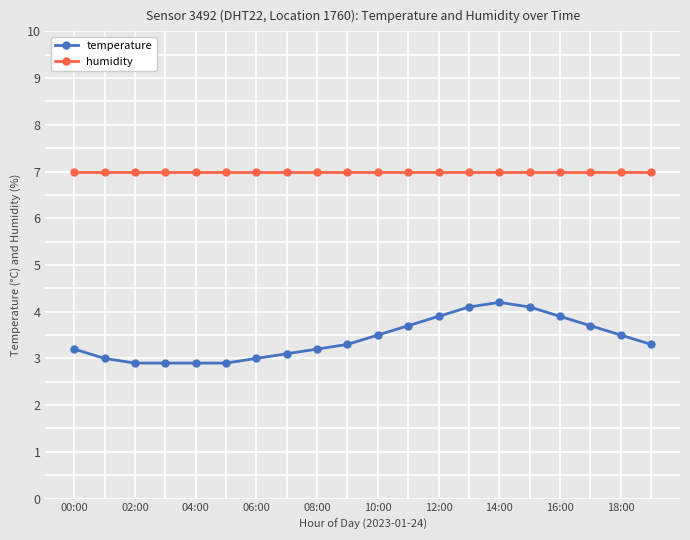

How many distinct data groups are displayed?

2